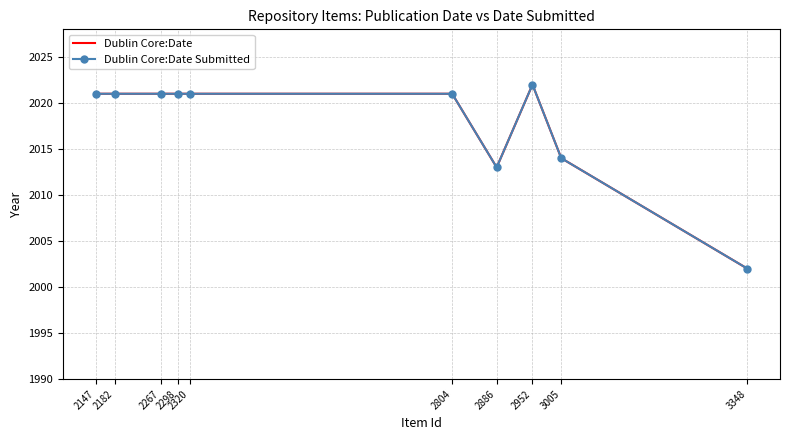

Reading right to left, what are all the values shown in this chart?

Dublin Core:Date: 2002	2014	2022	2013	2021	2021	2021	2021	2021	2021
Dublin Core:Date Submitted: 2002	2014	2022	2013	2021	2021	2021	2021	2021	2021